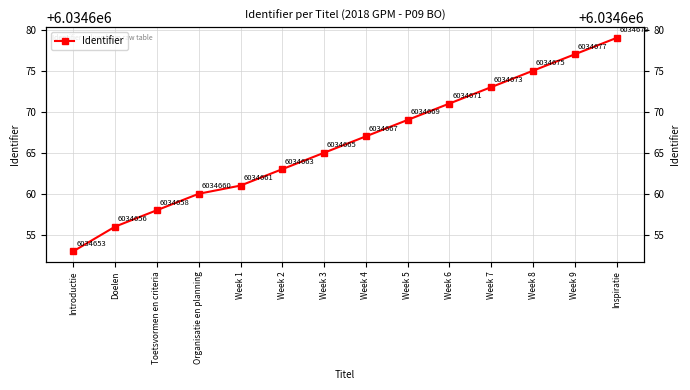

Approximately how many times larger is the value at Inspiratie compared to Week 9?

1.0